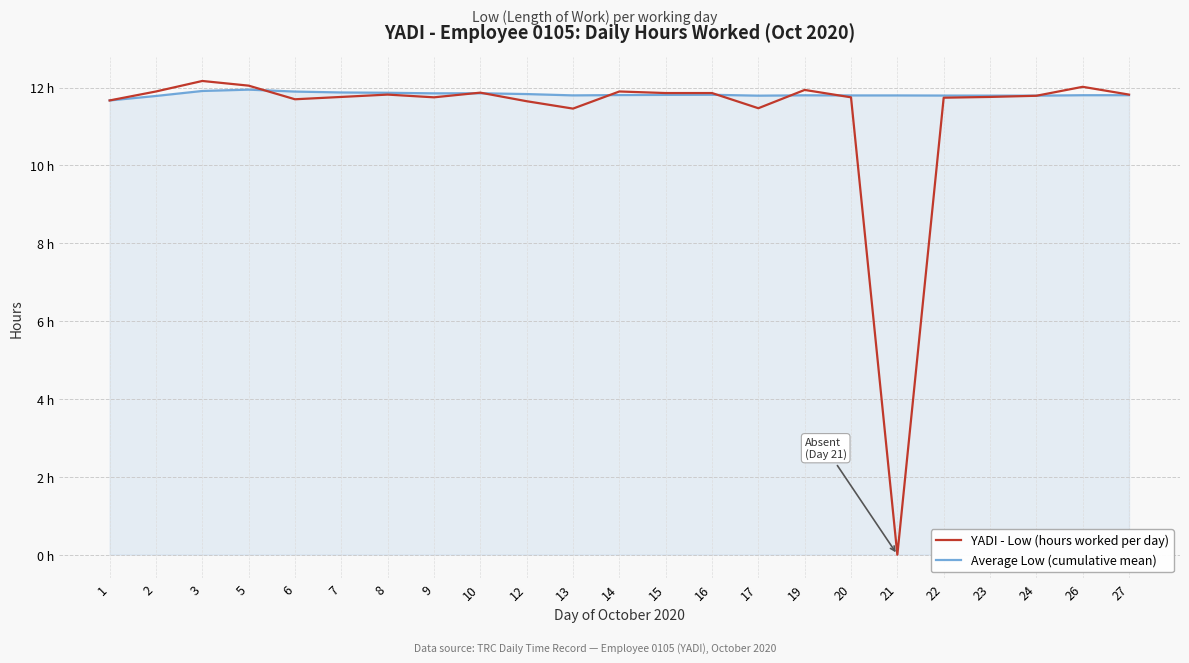

List the series in order of their overall mean, lowest first.

YADI - Low (hours worked per day), Average Low (cumulative mean)